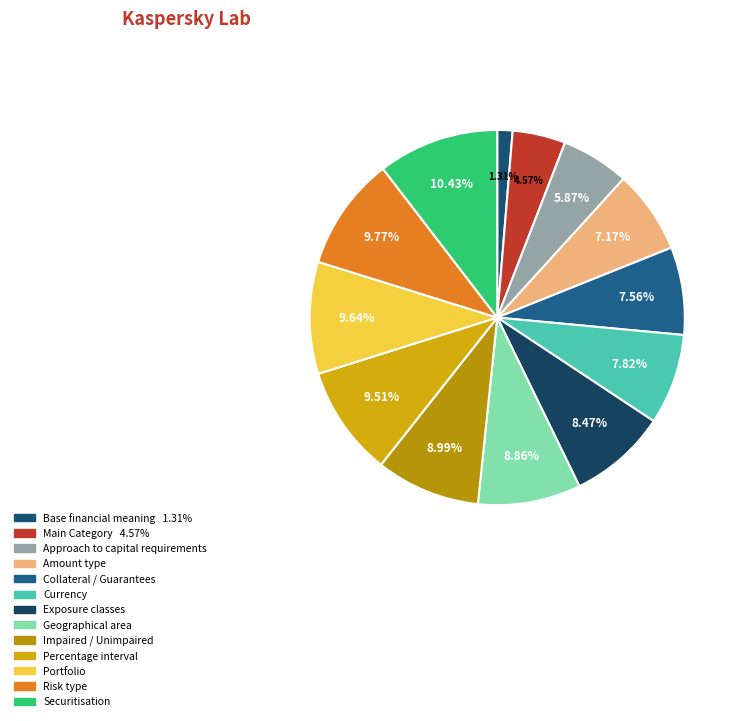

Is Base financial meaning the majority of the pie?

No